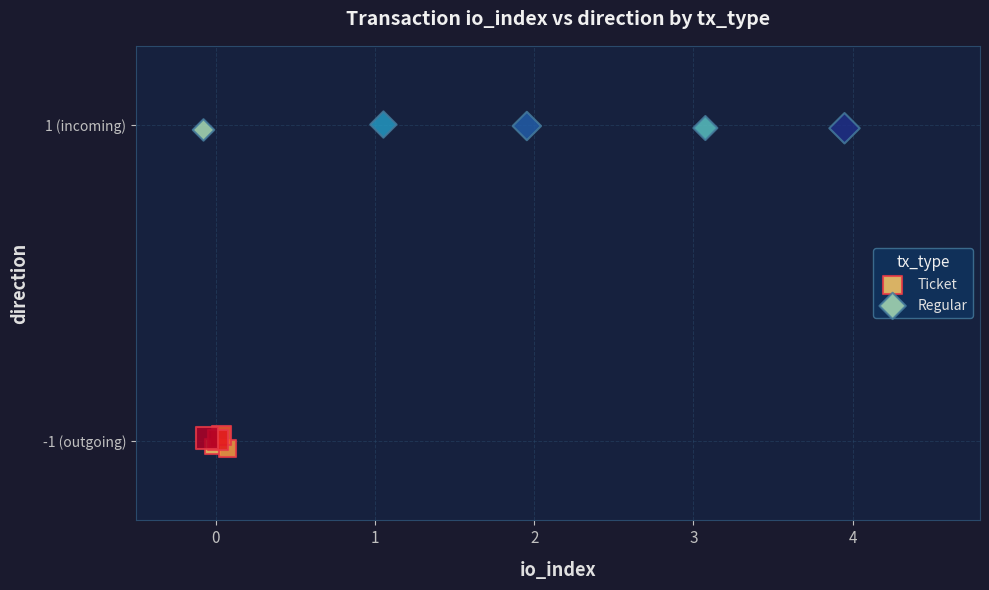

Which series reaches the minimum Y coordinate?

Ticket